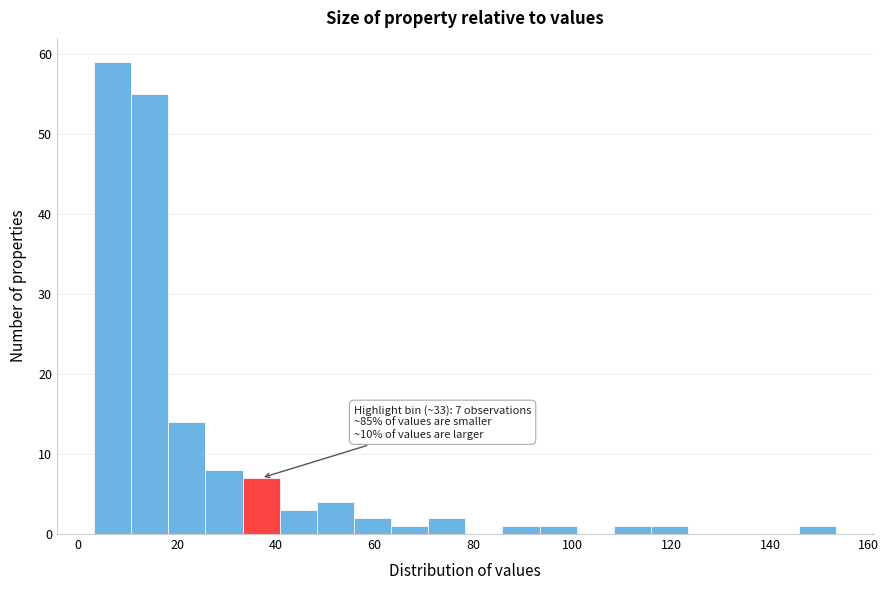

Read against the x-axis, roughly where is the centre of the tallest bar?

6